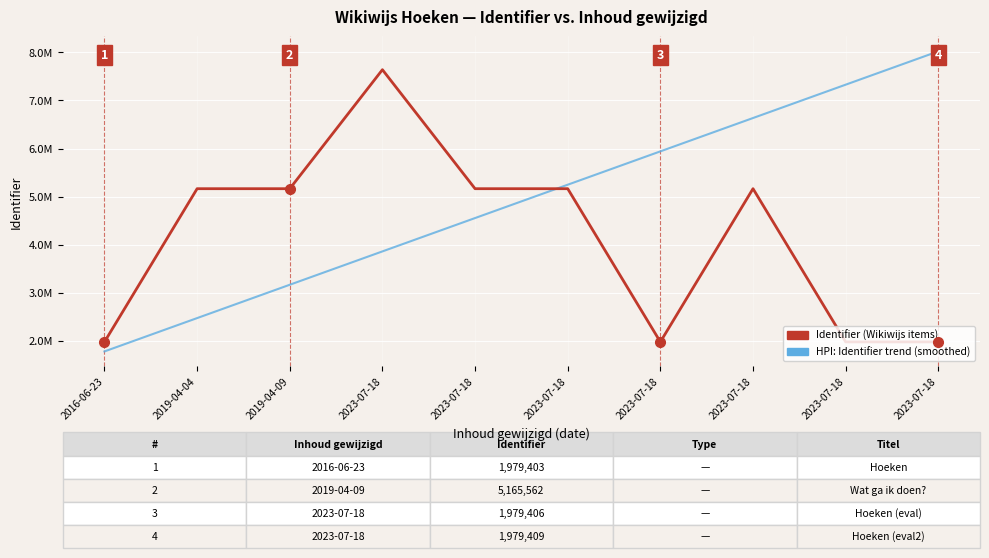

What are all the series names shown in the legend?

Identifier (Wikiwijs items), HPI: Identifier trend (smoothed)